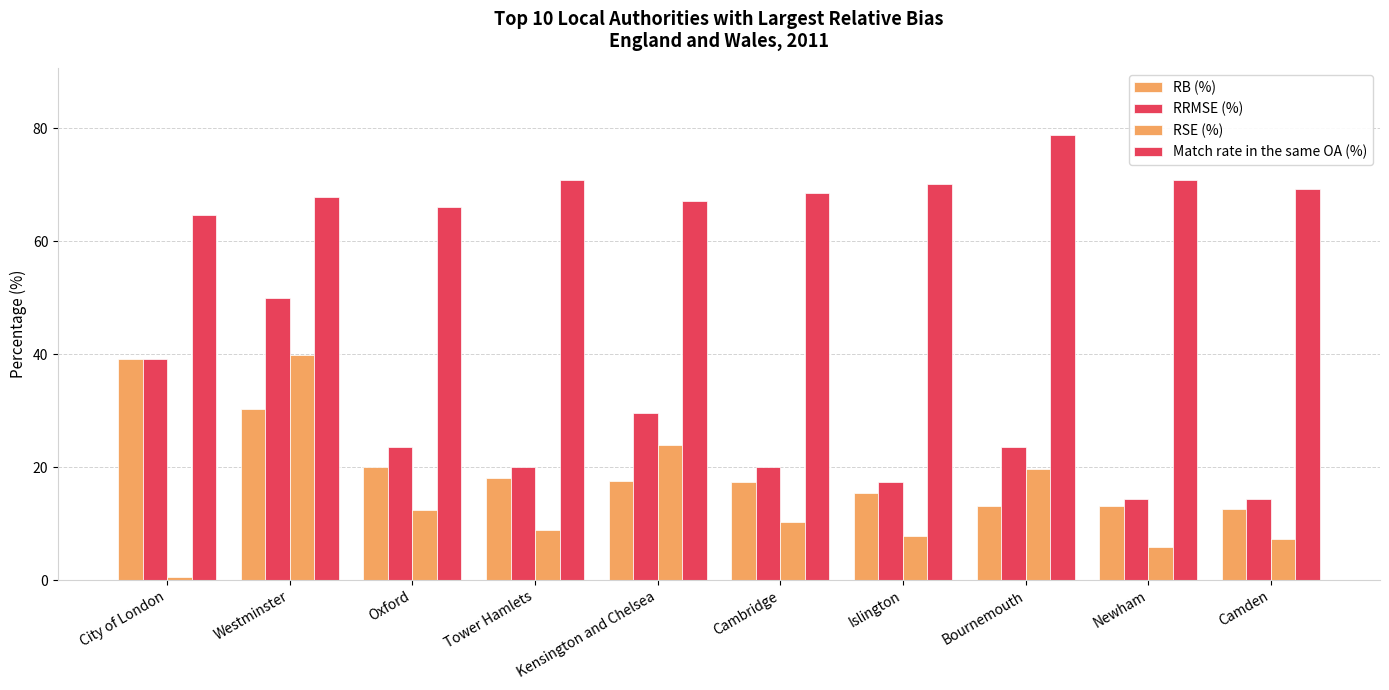

The value of Match rate in the same OA (%) at Islington is 70.1. True or false?

True